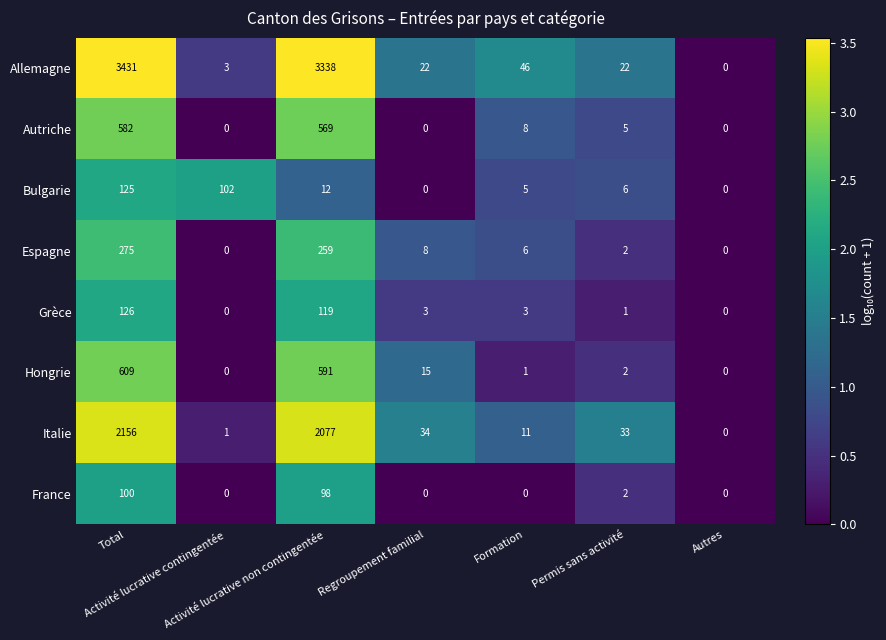

Which series has the largest total across all categories?

Allemagne